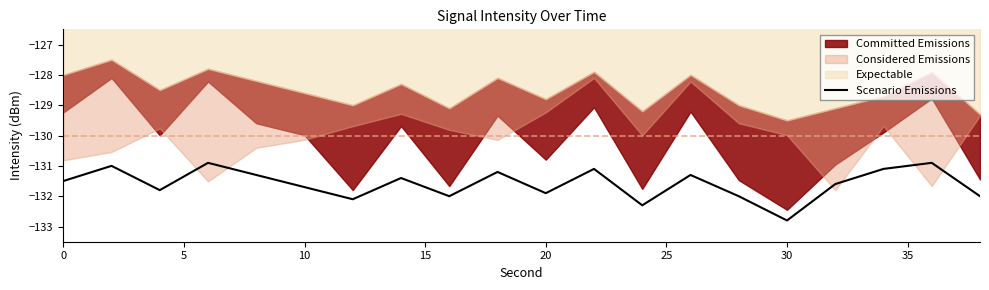

The Scenario Emissions series shows -131.9 at 20. True or false?

True